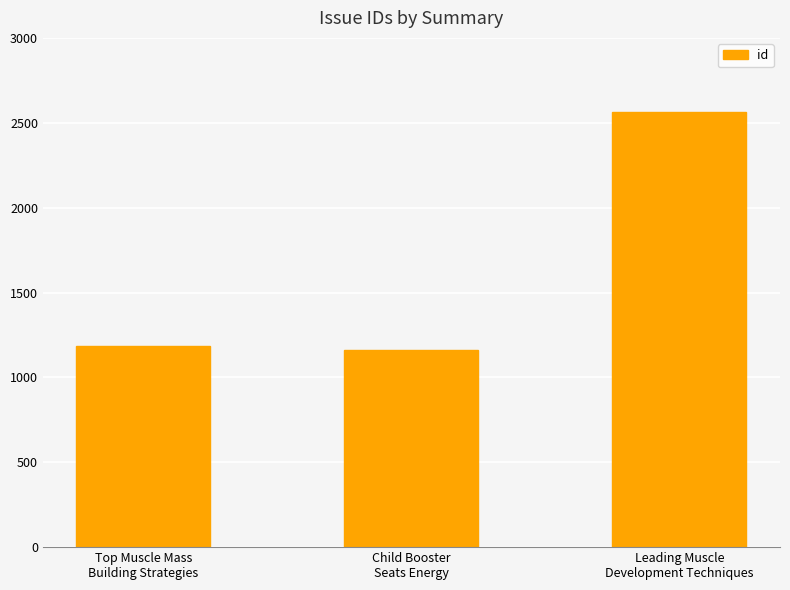

The value at Child Booster
Seats Energy is 1164. True or false?

True